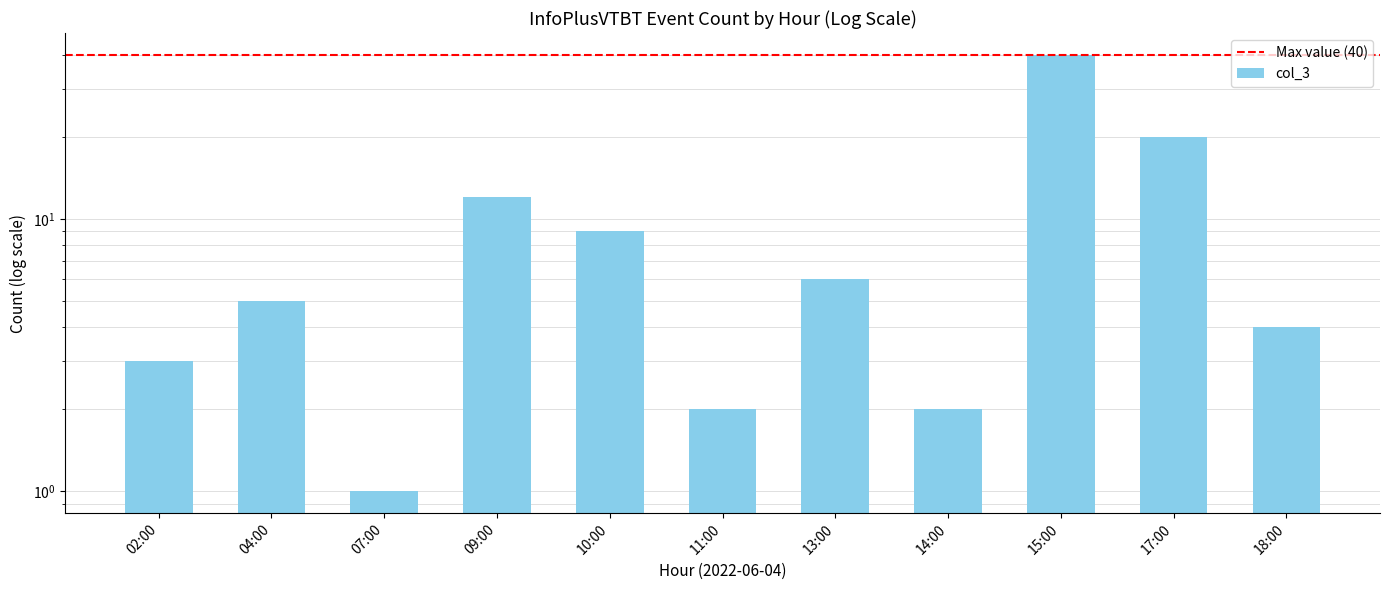

What is the smallest value displayed?

1